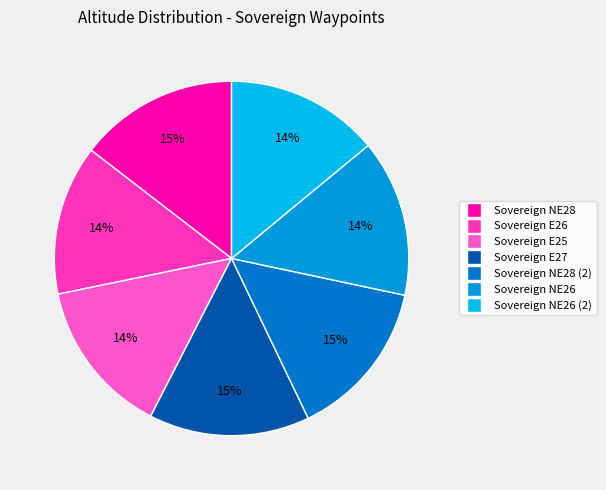

The Sovereign NE28 (2) slice represents 4% of the pie. True or false?

False